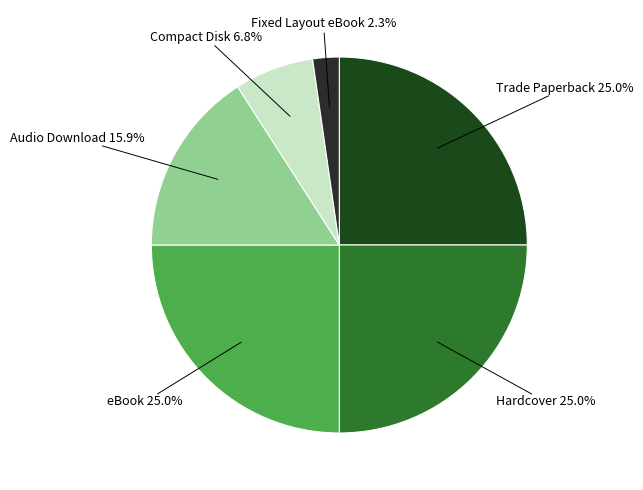

To the nearest percent, what is the difference between the largest and smallest slice percentages?

23%